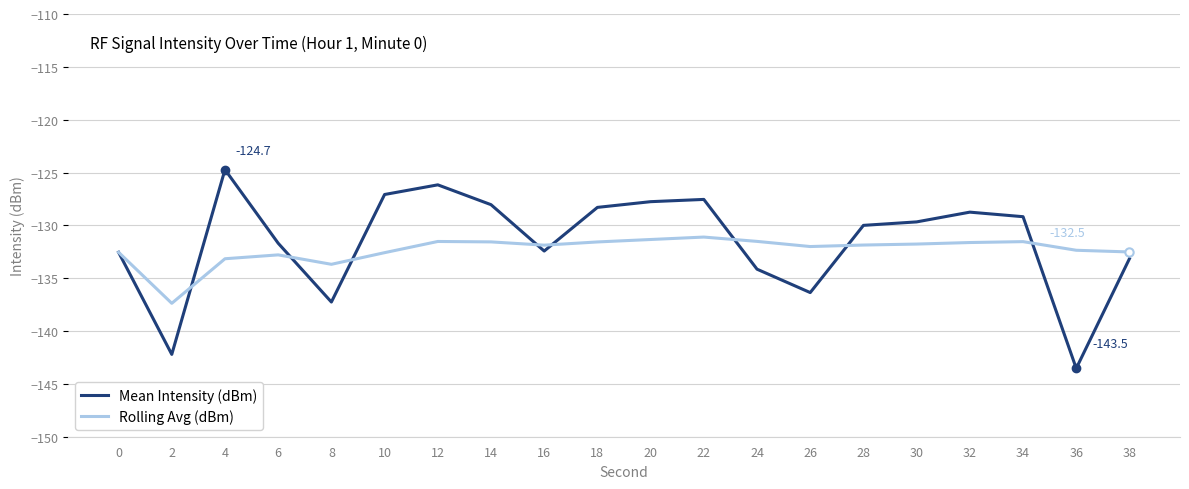

What is the total value across all series at 28?

-261.9